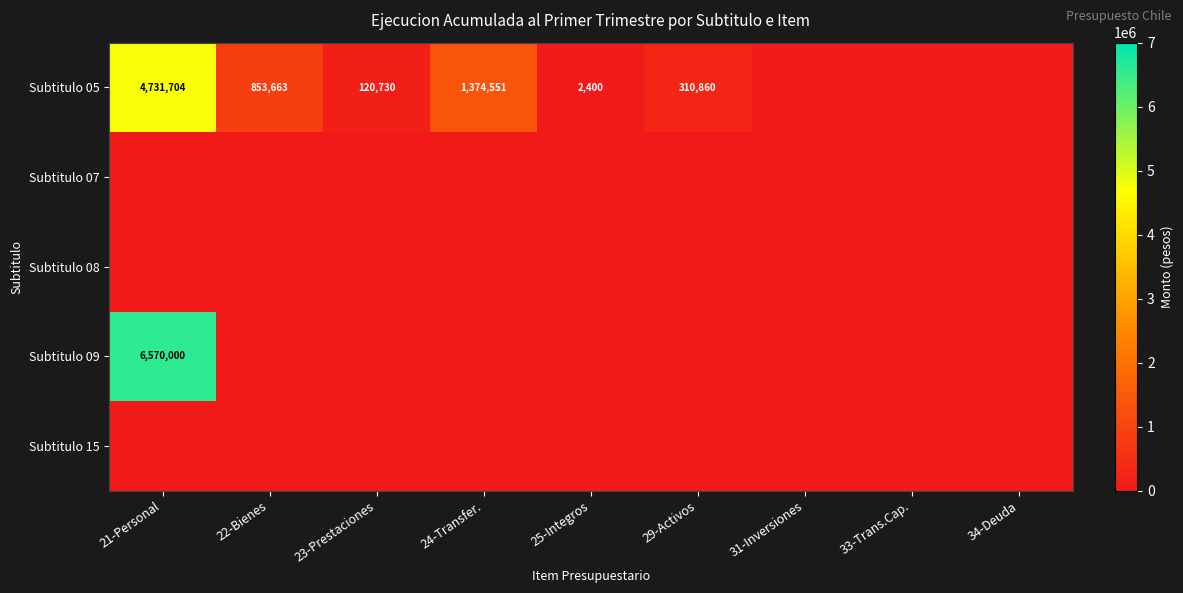

The Subtitulo 05 series shows 193147 at 29-Activos. True or false?

False